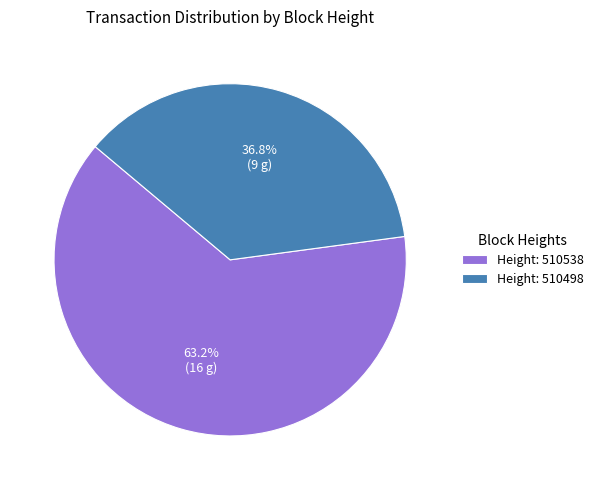

What is the largest slice in the pie chart?

Height: 510538